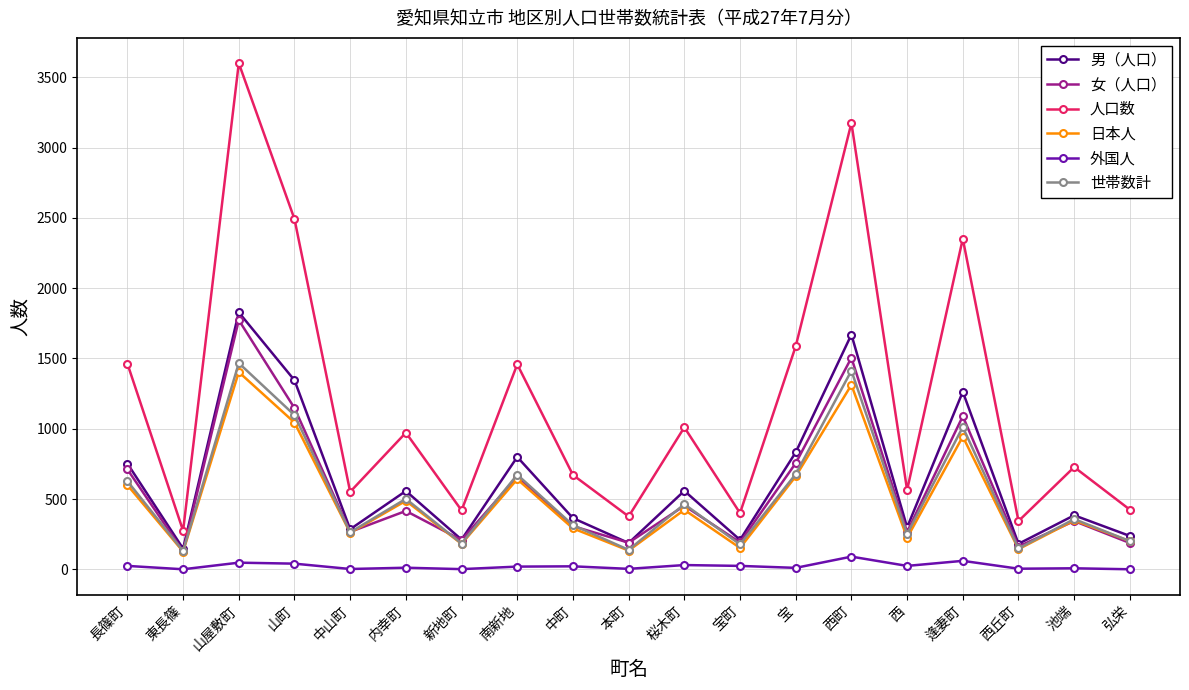

What position from the right is 中山町?

15